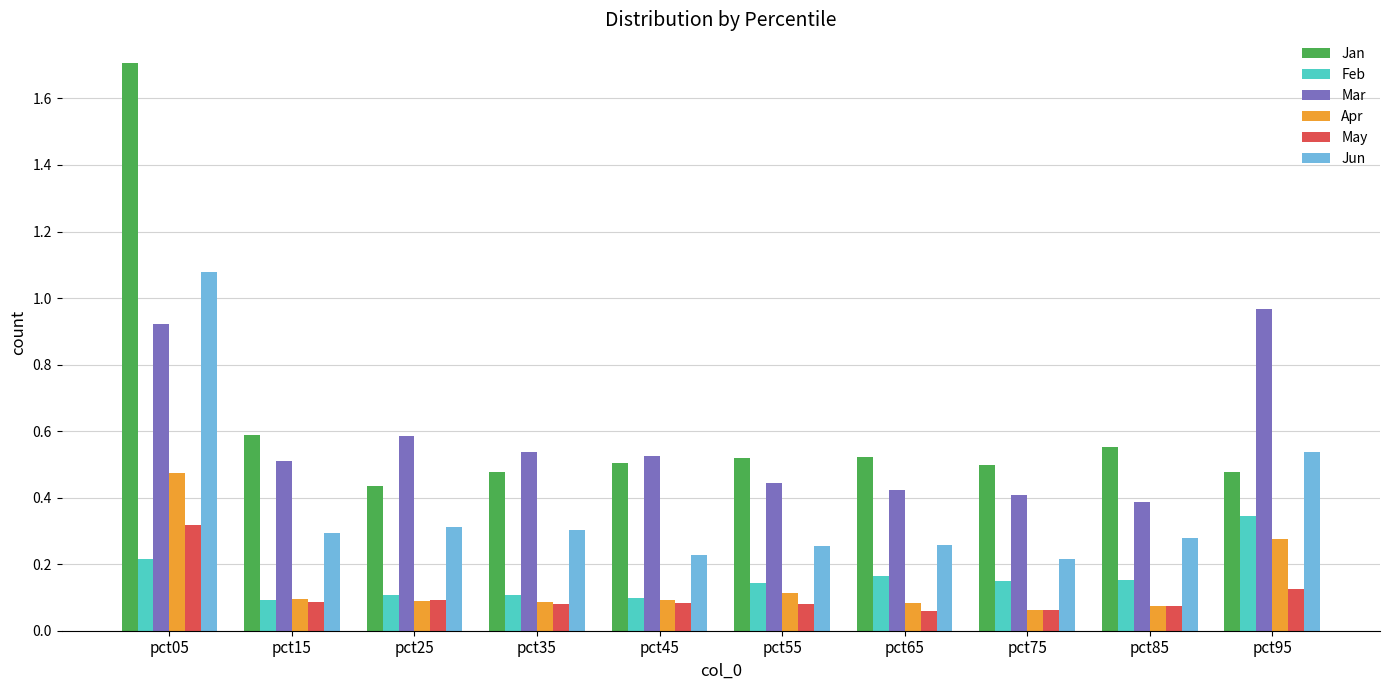

Is the value of Jun at pct85 greater than the value of Mar at pct35?

No